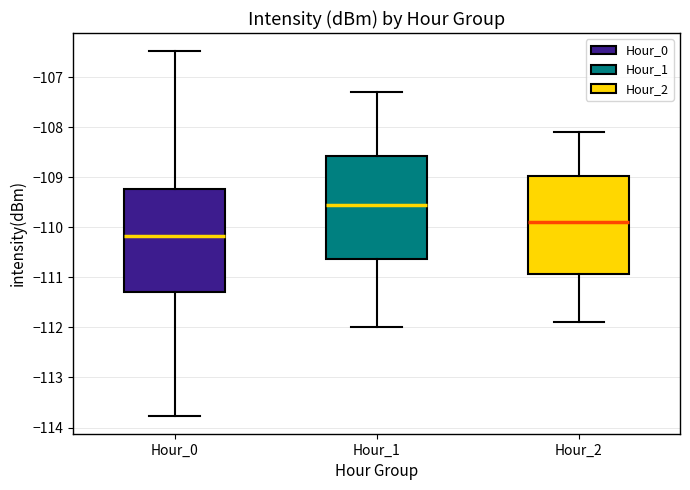

Where does the median line of the box for Hour_1 sit on the y-axis? The values are not printed on the chart, so give them approximately, as read against the axis.

-109.5